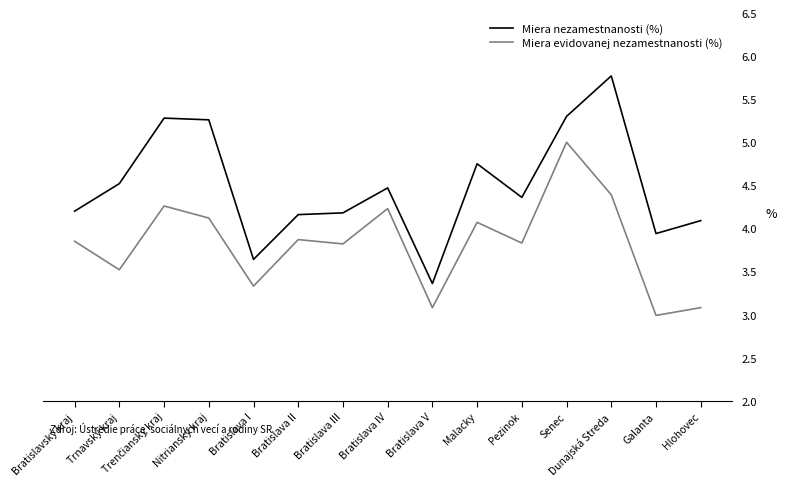

Is the value of Miera nezamestnanosti (%) at Bratislava IV greater than the value of Miera evidovanej nezamestnanosti (%) at Pezinok?

Yes